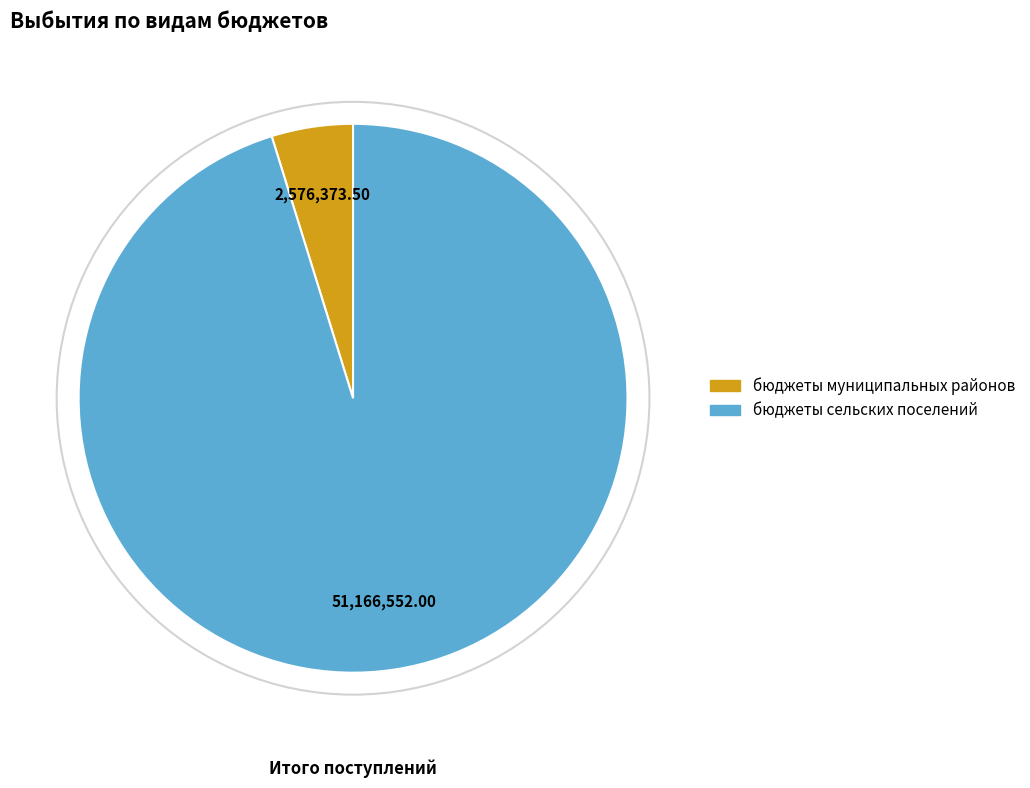

Do бюджеты муниципальных районов and бюджеты сельских поселений together represent more than half of the pie?

Yes